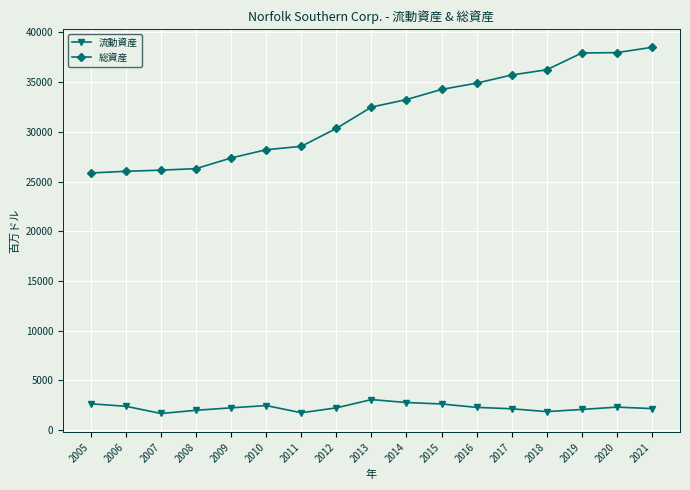

Which series has the widest spread of values?

総資産